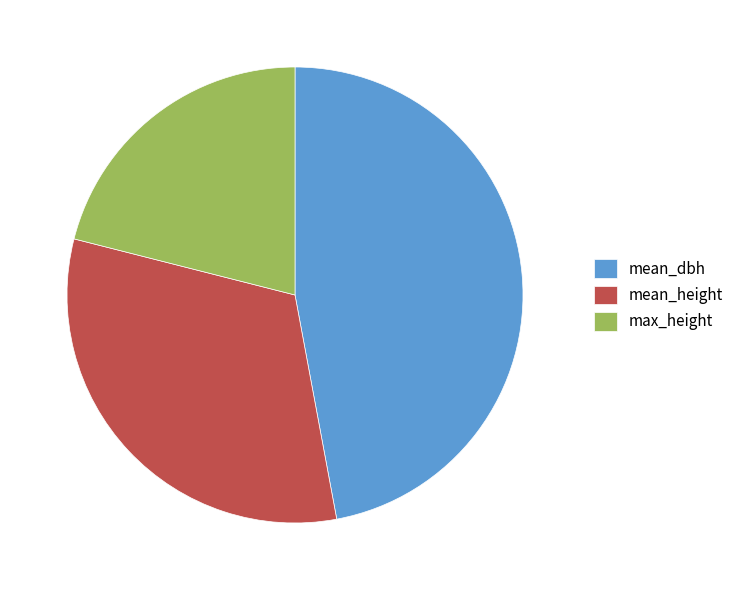

True or false: mean_height accounts for 32% of the total.

True